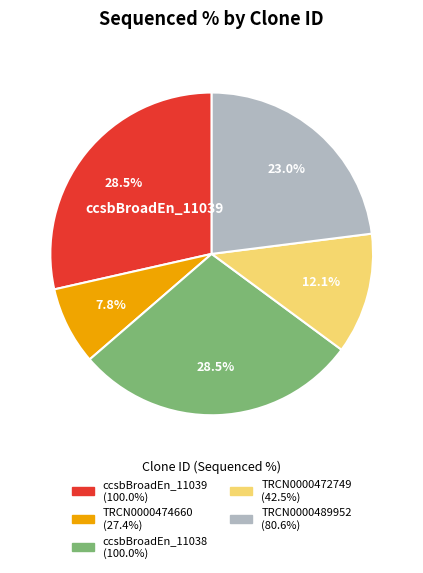

How many segments does this pie chart have?

5